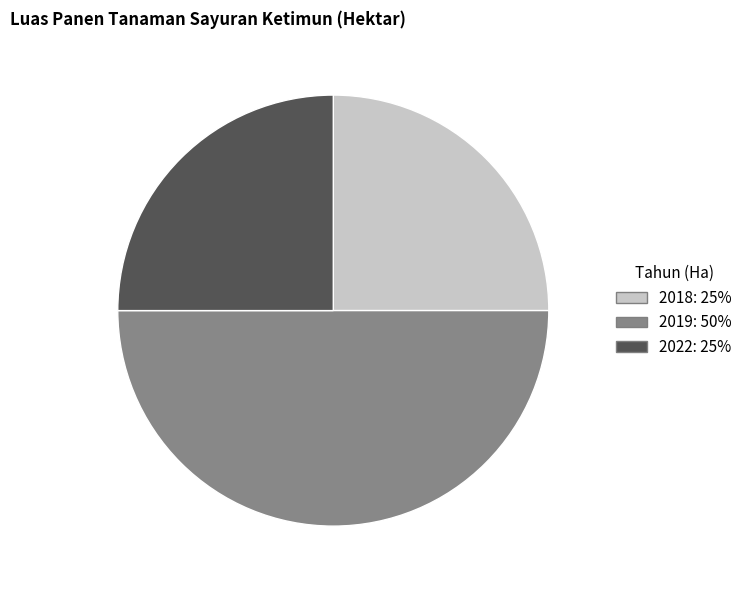

What is the largest slice in the pie chart?

2019: 50%